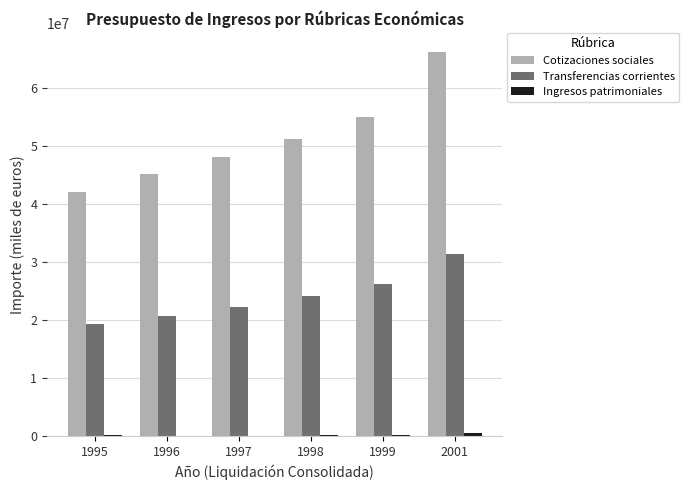

The value of Transferencias corrientes at 1995 is 19222269.4. True or false?

True